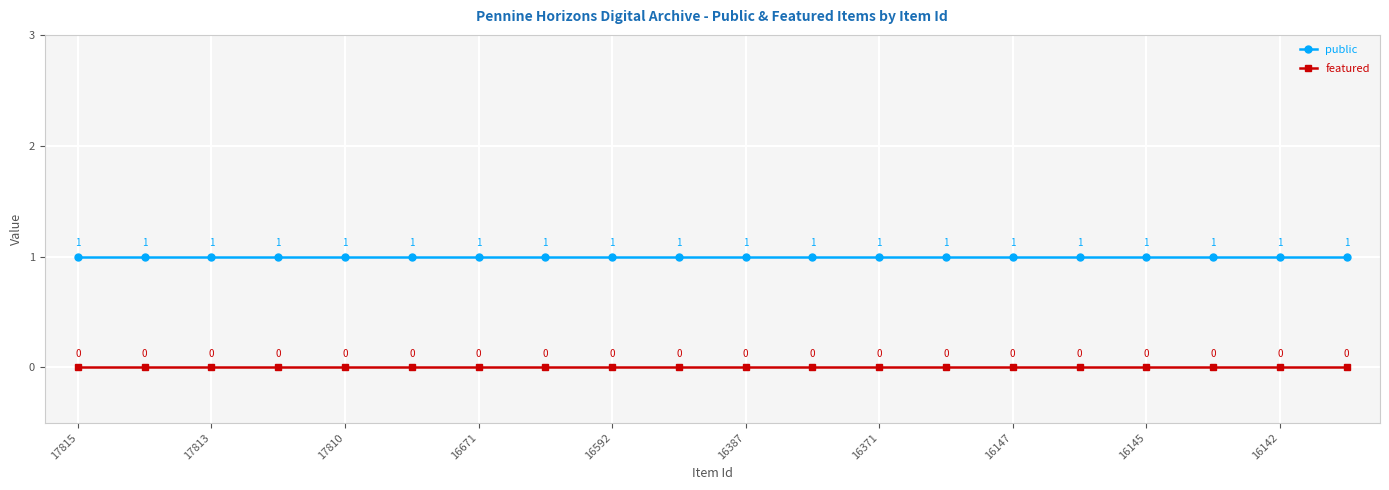

Rank the series by their maximum value, from lowest to highest.

featured, public